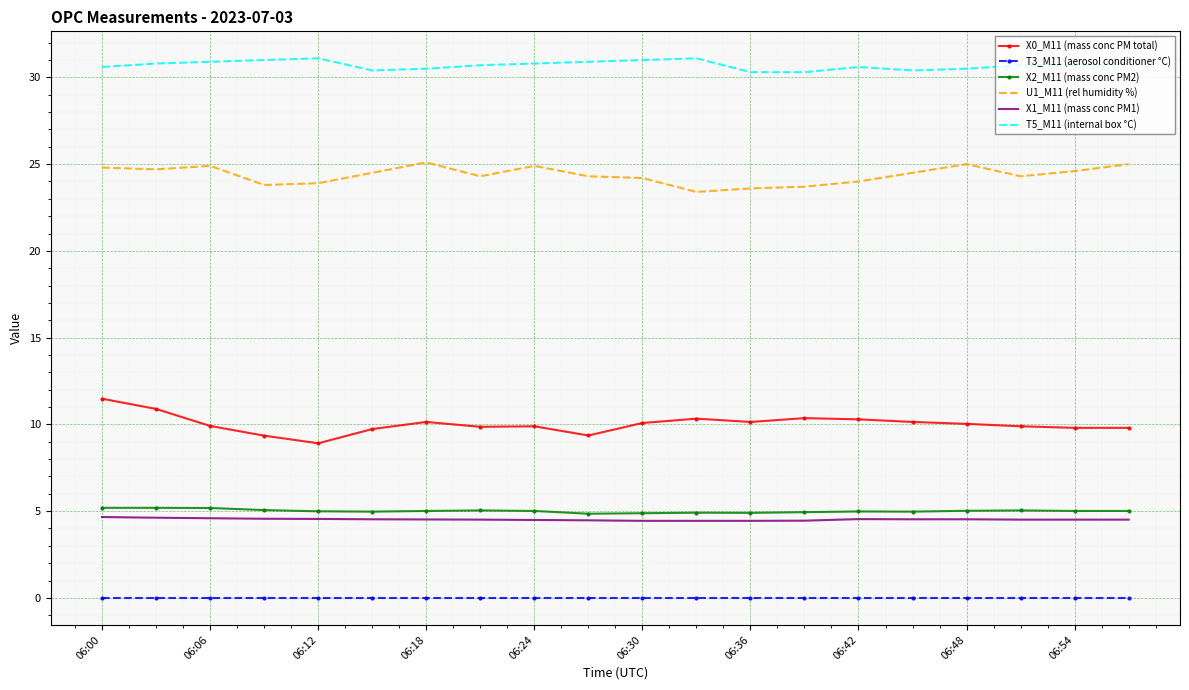

What is the maximum value shown in the chart?

31.1